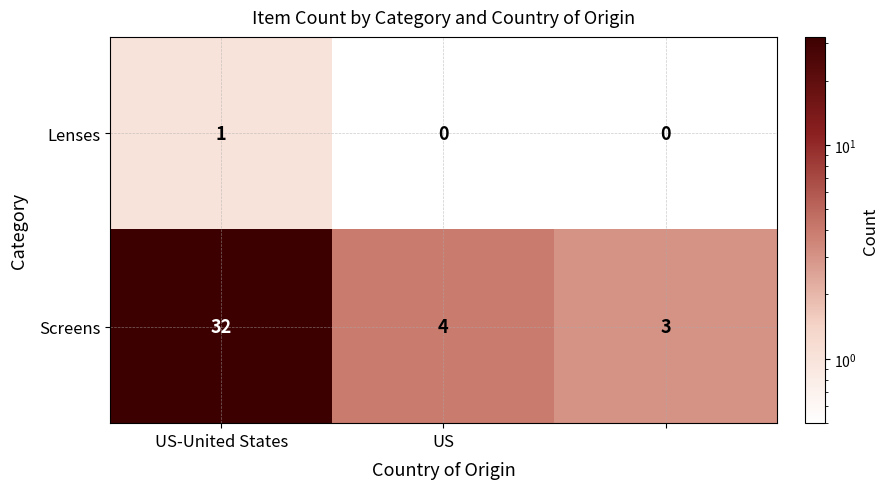

Count the Lenses values in the range 0 to 1.

3